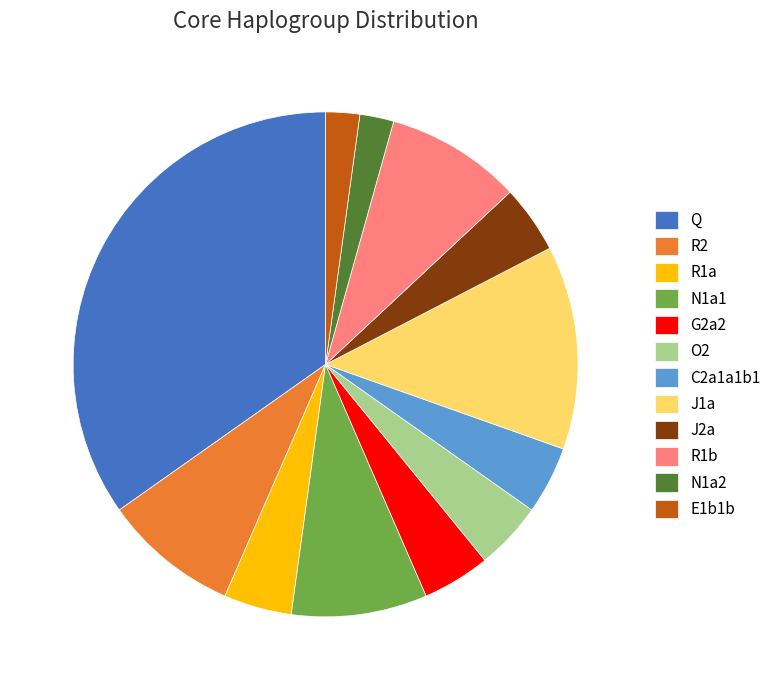

Which has a higher value, O2 or Q?

Q